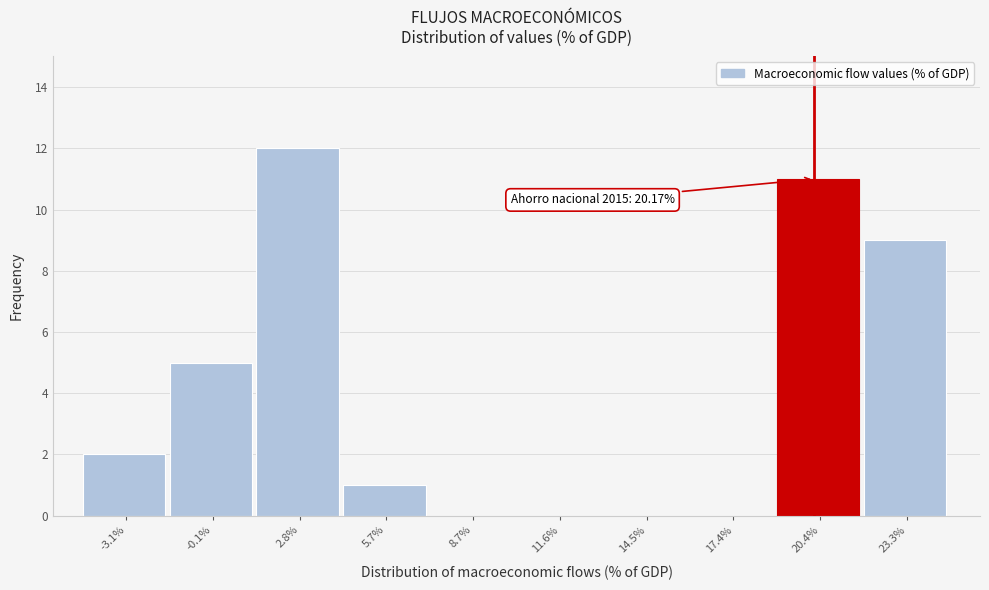

Over which range of the x-axis is the bar tallest?

1.5 to 4.5